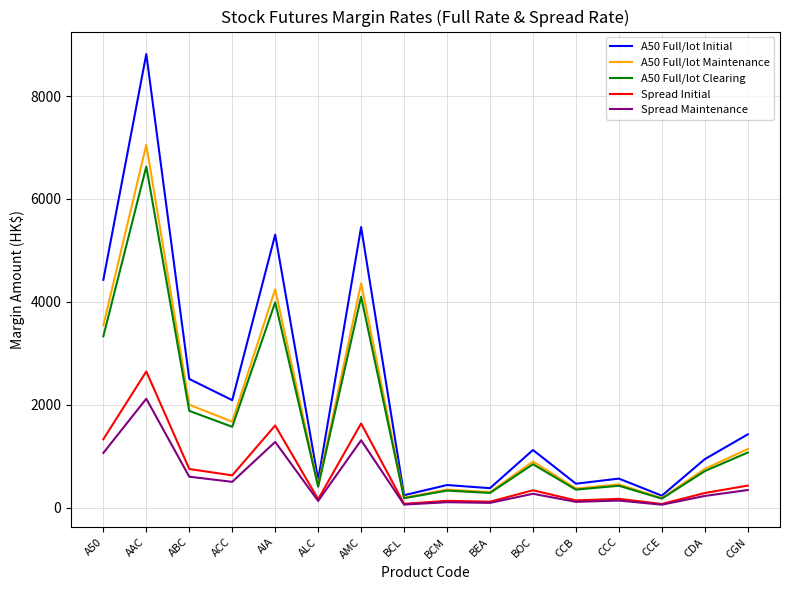

At which label does Spread Initial reach its peak?

AAC